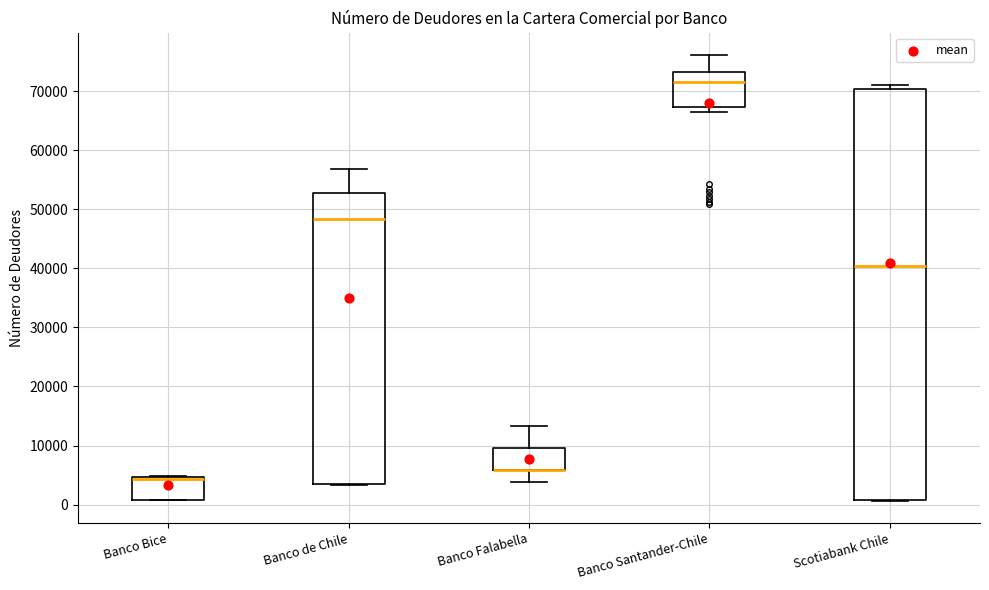

Reading left to right, transcribe this box plot: for each box, give where its median line is, the range the box spans, and where its two whiskers end, as read against the y-axis. The values are not printed on the chart, so give them approximately, as read against the axis.

Banco Bice: median 4000 (drawn on the box's upper edge), box 1000 to 5000, whiskers 1000 to 5000
Banco de Chile: median 48000, box 3000 to 53000, whiskers 3000 to 57000
Banco Falabella: median 6000 (drawn on the box's lower edge), box 6000 to 10000, whiskers 4000 to 13000
Banco Santander-Chile: median 72000, box 67000 to 73000, whiskers 67000 (just below the box's lower edge) to 76000
Scotiabank Chile: median 40000, box 1000 to 70000, whiskers 1000 to 71000